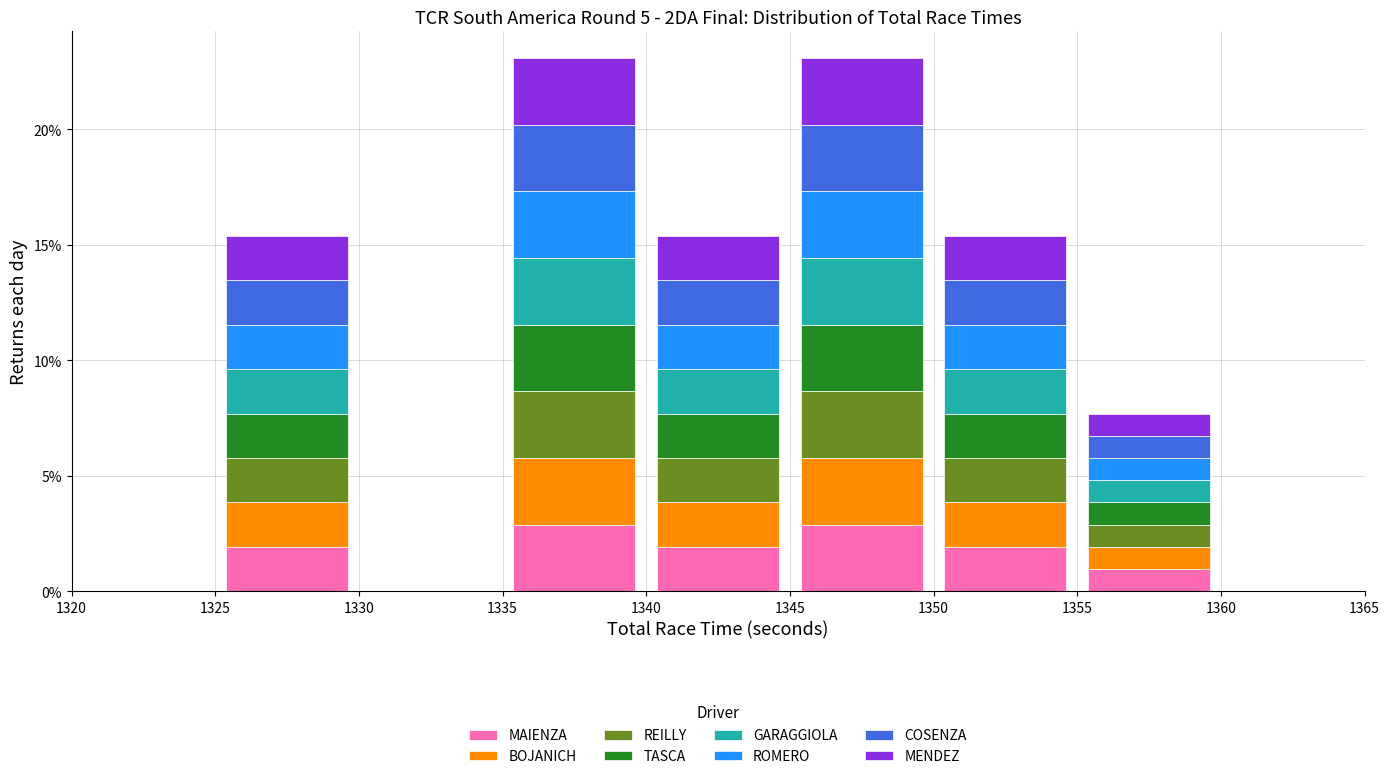

Reading left to right, transcribe this chart: for each stacked bar, give the range it covers on the x-axis and its total height. The values are not printed on the chart, so give them approximately, as read against the axis.

1325 to 1330: 15.5
1330 to 1335: 0
1335 to 1340: 23.0
1340 to 1345: 15.5
1345 to 1350: 23.0
1350 to 1355: 15.5
1355 to 1360: 7.5